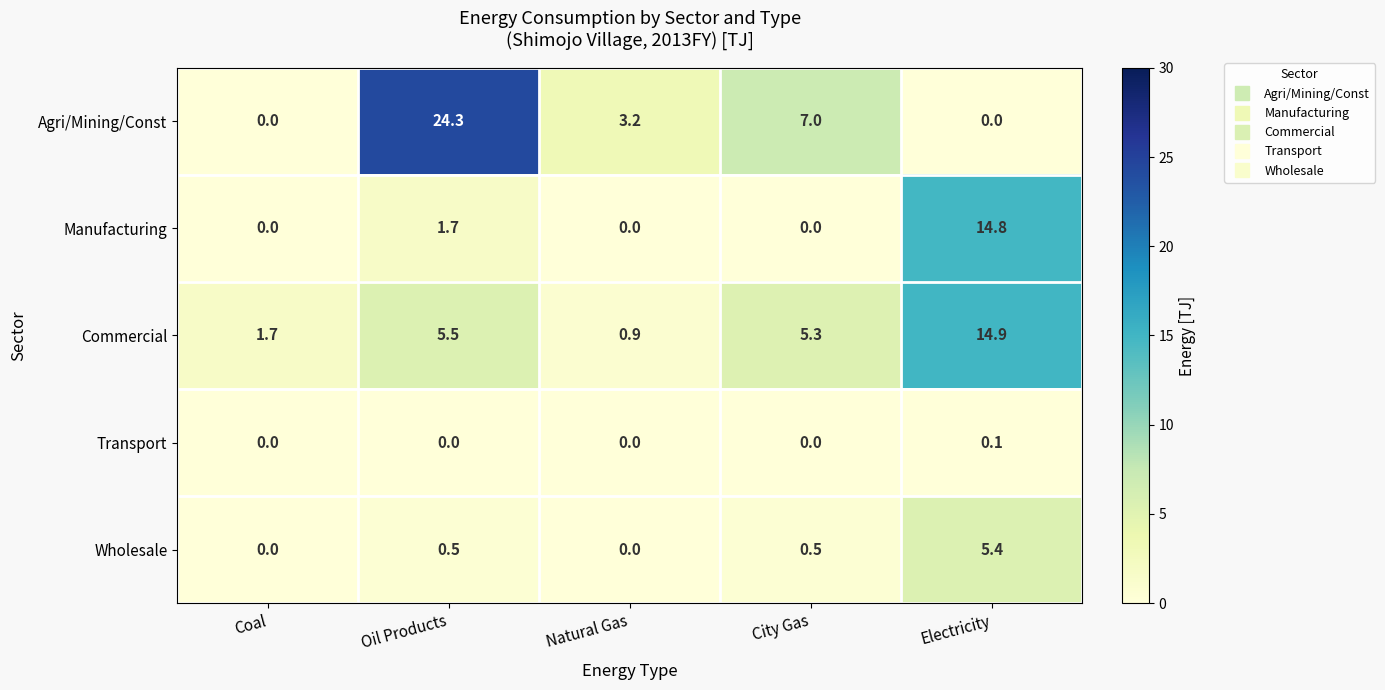

Which series has the largest total across all categories?

Agri/Mining/Const